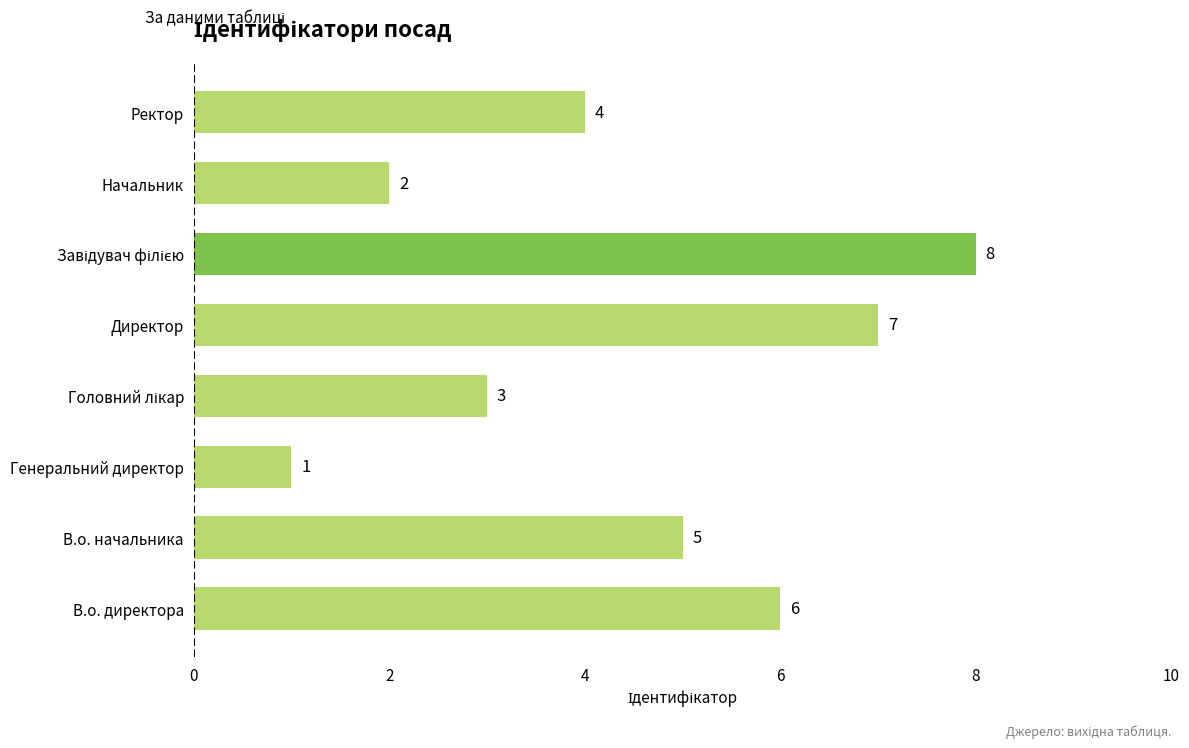

True or false: the data shows 3 at Ректор.

False